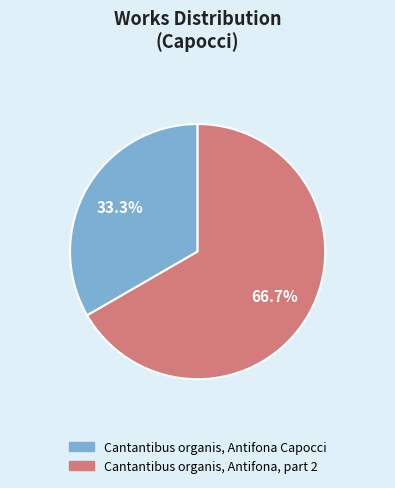

How many slices are in this pie chart?

2